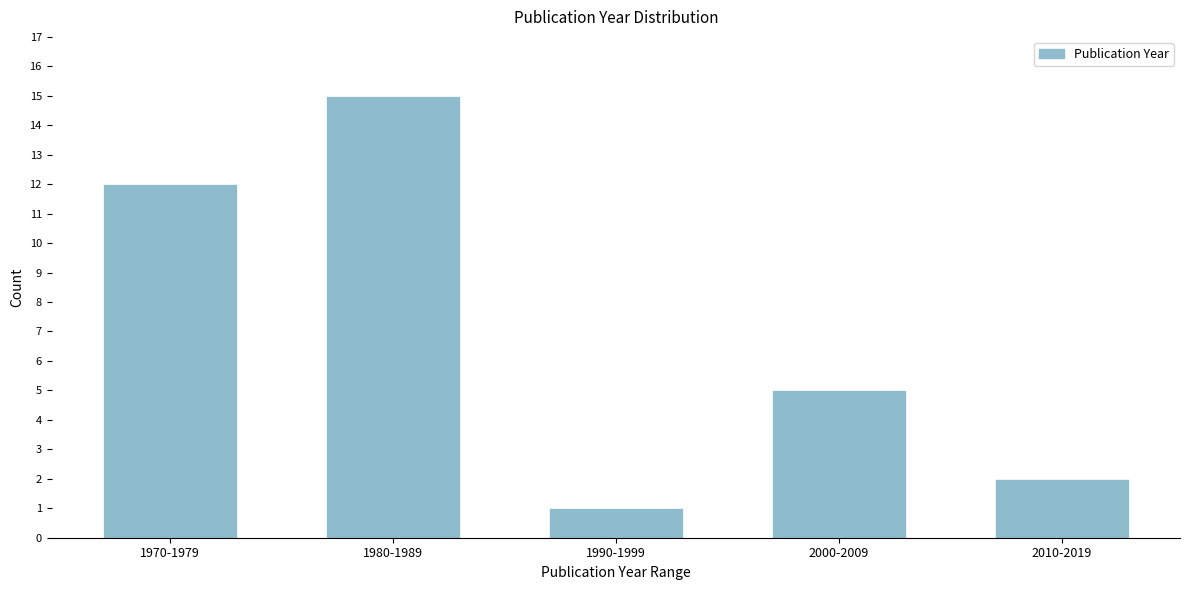

Reading right to left, extract all data points from this chart.

2010-2019=2	2000-2009=5	1990-1999=1	1980-1989=15	1970-1979=12